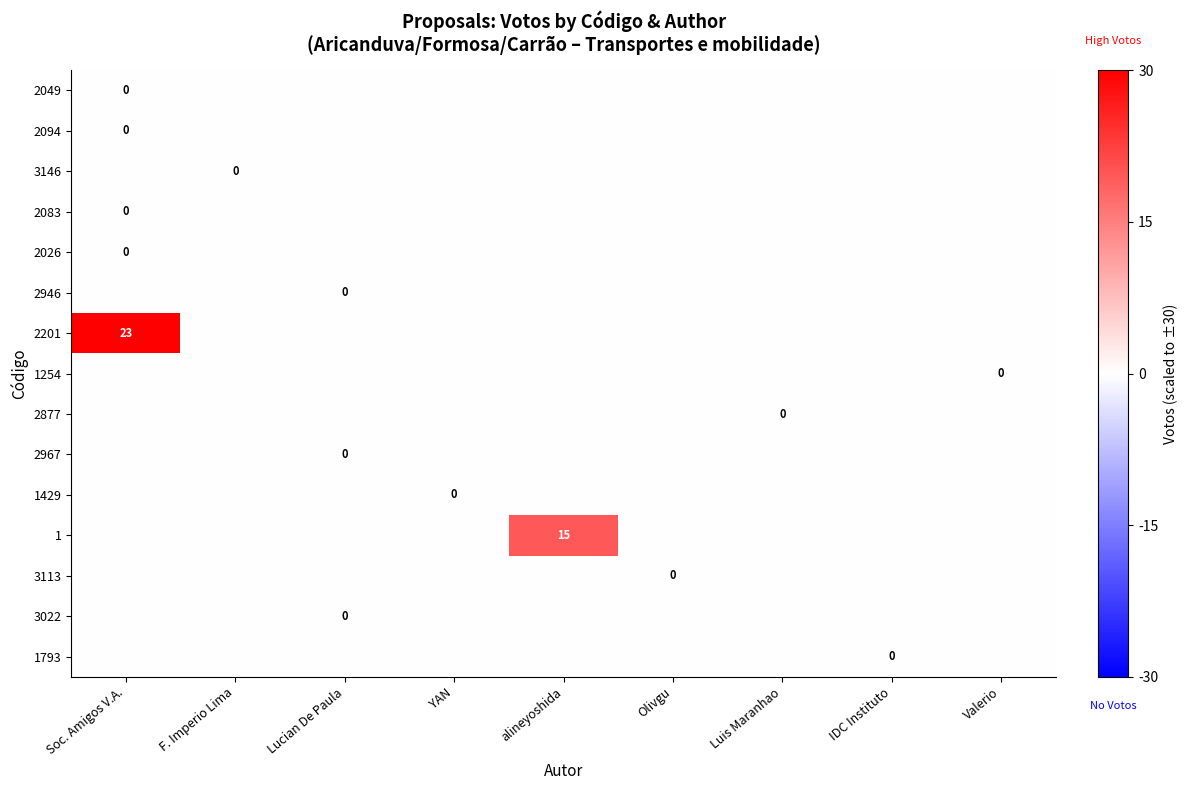

Is it true that 2201 equals 34 at Soc. Amigos V.A.?

False